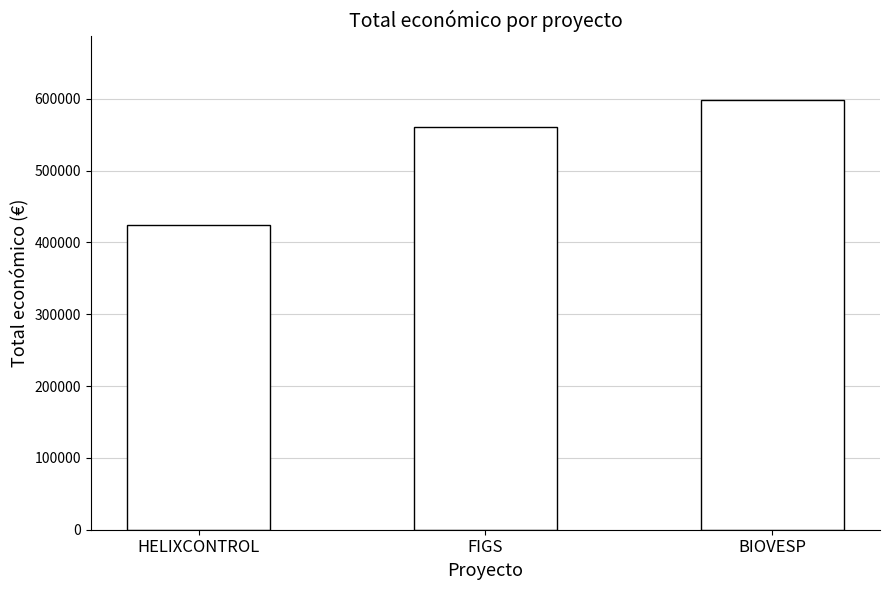

Is it true that the value at BIOVESP is 598139?

True